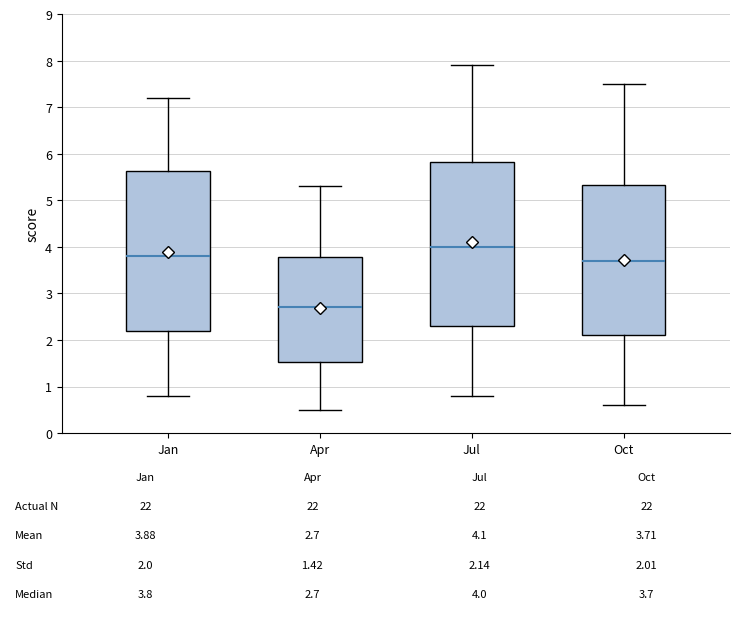

Which box has the lowest median line?

Apr